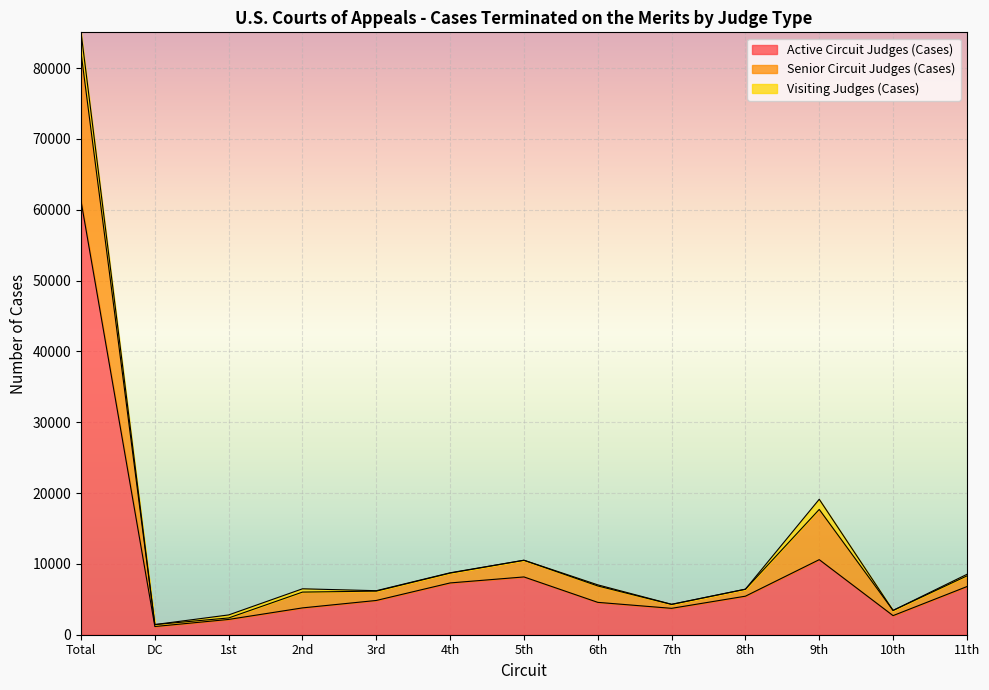

True or false: Senior Circuit Judges (Cases) and Active Circuit Judges (Cases) cross at least once.

False